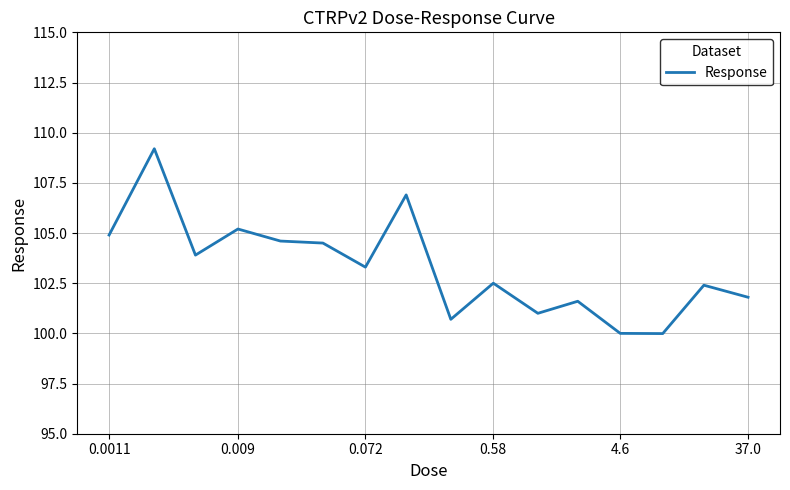

What is the maximum value shown in the chart?

109.2